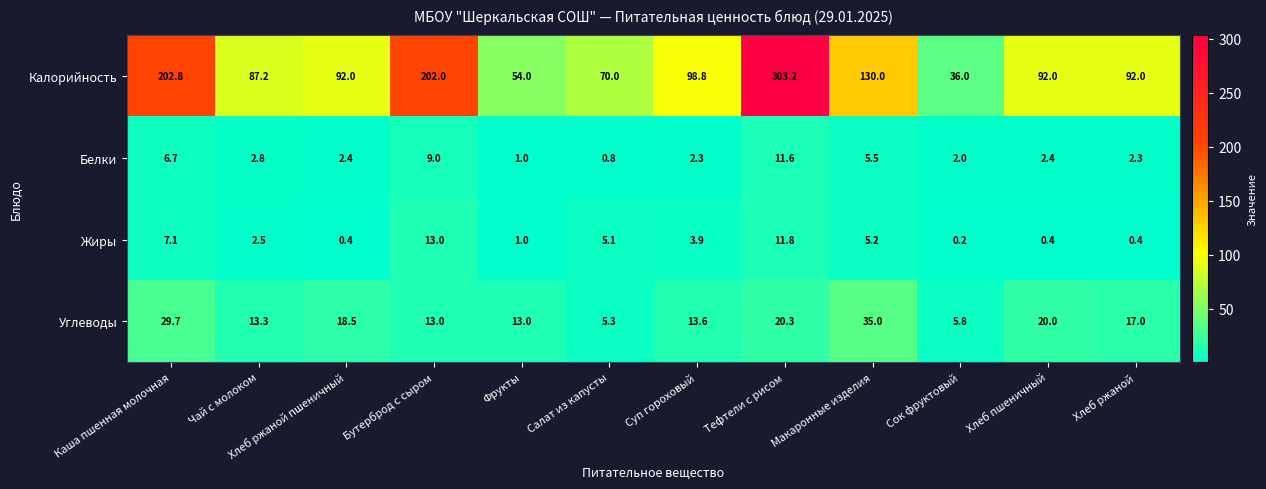

How many distinct data groups are displayed?

4